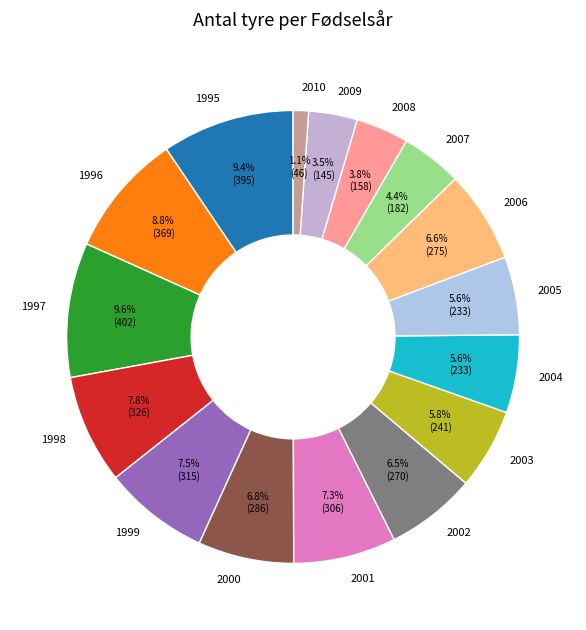

How many slices are in this pie chart?

16